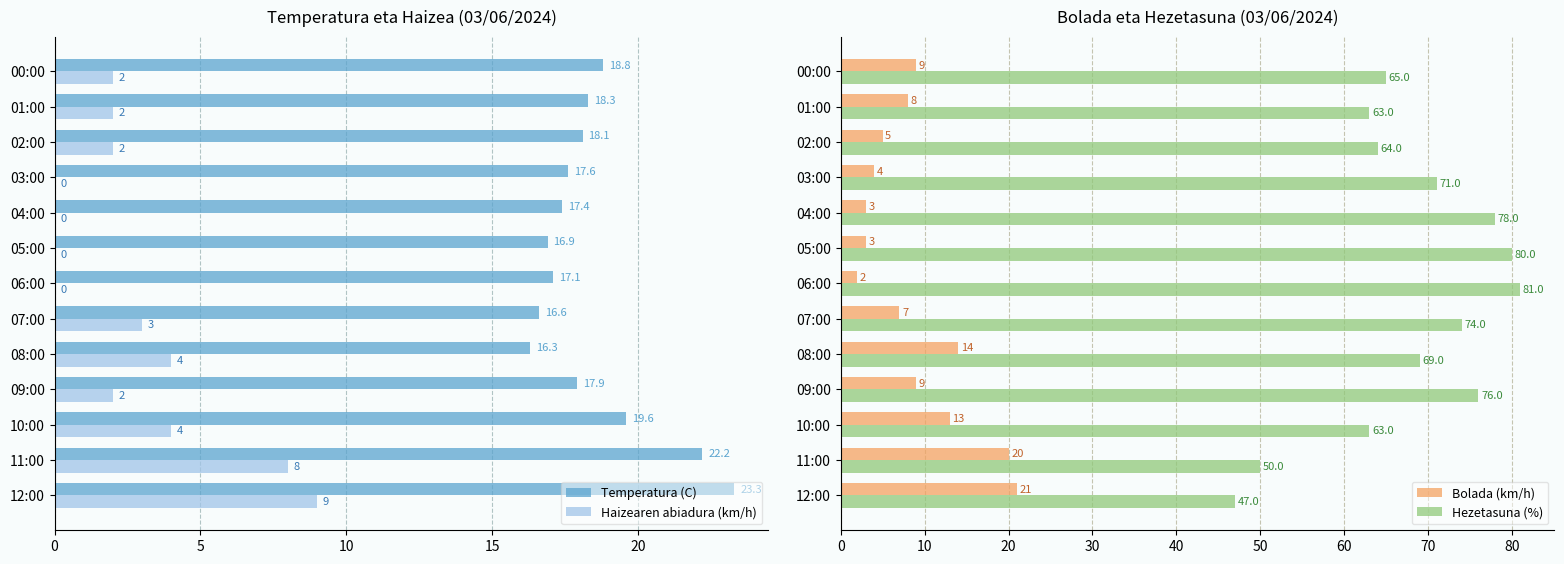

Between 15 and 12, which series saw the biggest shift?

Hezetasuna (%)